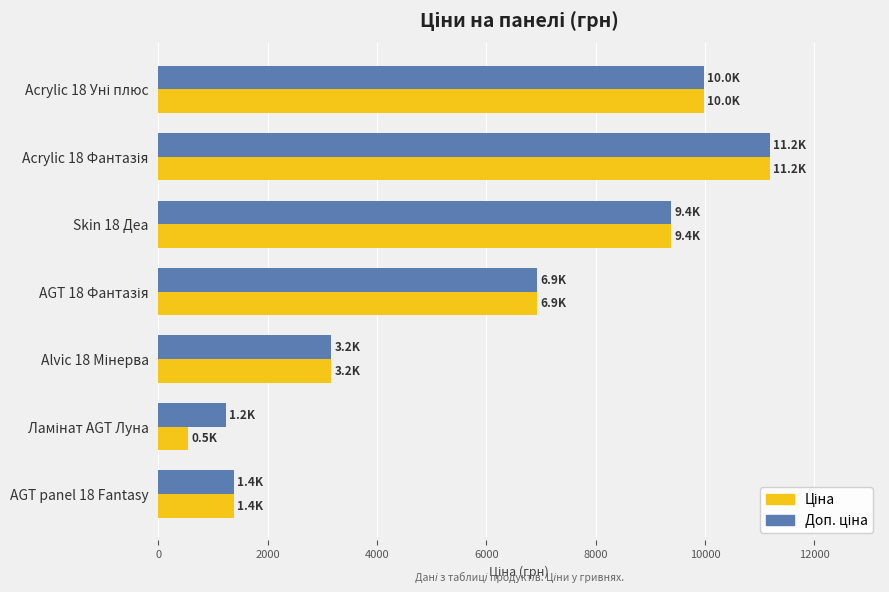

At how many categories does at least one series exceed 5137?

4